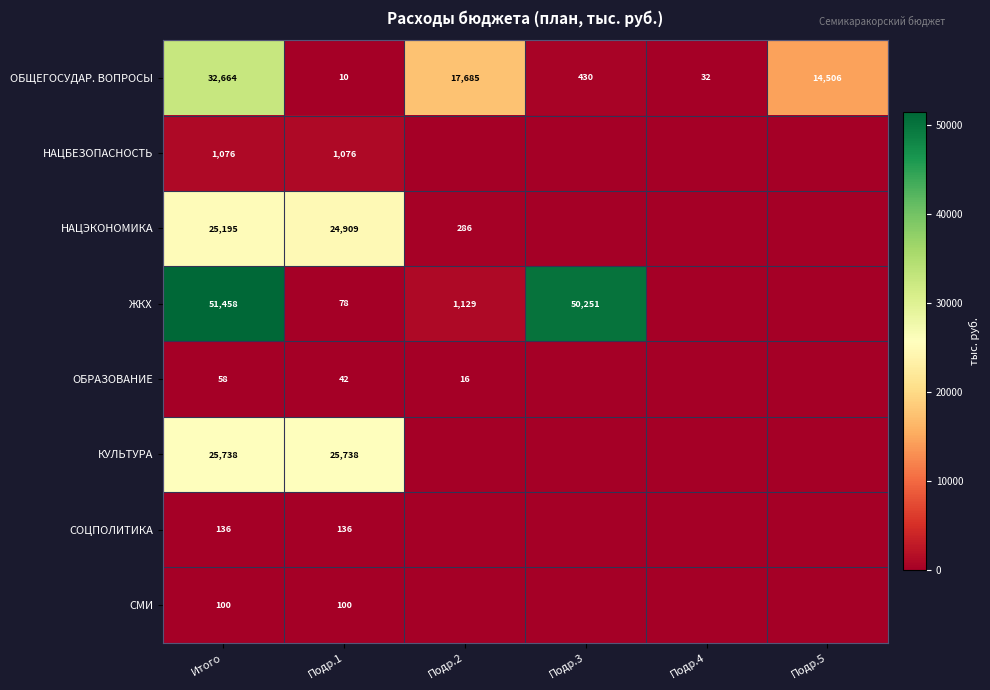

Where is ОБЩЕГОСУДАР. ВОПРОСЫ nearest to the value 16337?

Подр.2